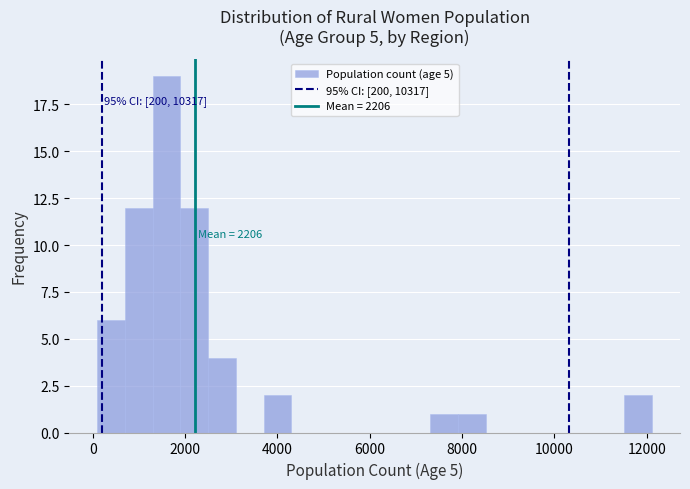

Around what value on the x-axis is the tallest bar? Give the approximate position of its centre, as read against the axis.

1600